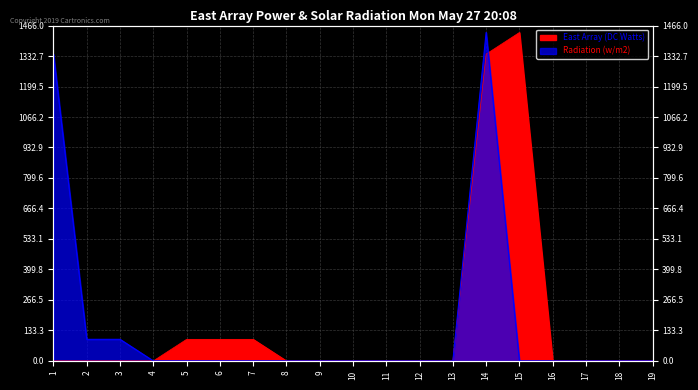

True or false: Radiation (w/m2) and East Array (DC Watts) cross at least once.

True